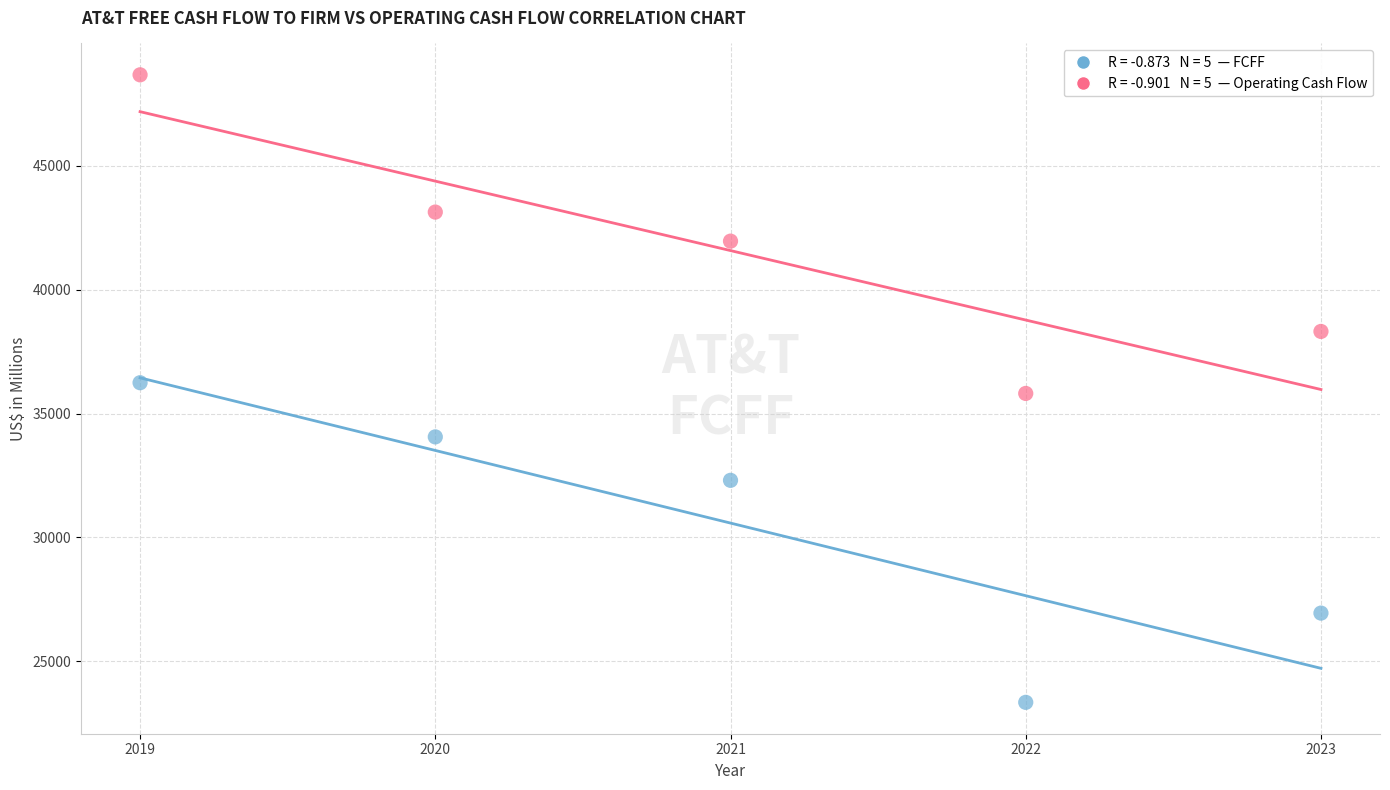

Across all data points, what is the average X value?

2021